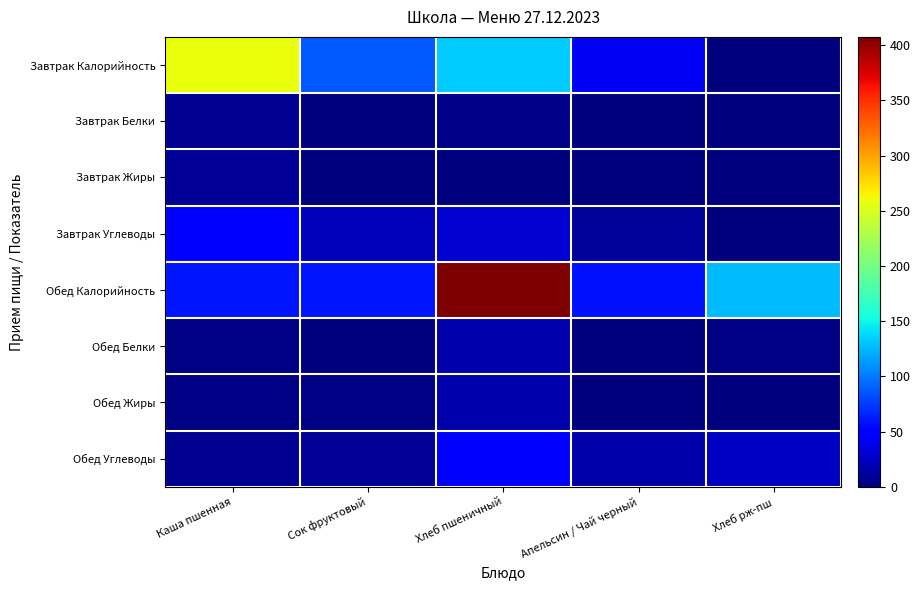

Reading left to right, transcribe all the data shown in this chart.

Завтрак Калорийность: Каша пшенная=258.0	Сок фруктовый=86.4	Хлеб пшеничный=133.2	Апельсин / Чай черный=42.7	Хлеб рж-пш=0.0
Завтрак Белки: Каша пшенная=7.4	Сок фруктовый=0.2	Хлеб пшеничный=4.6	Апельсин / Чай черный=0.4	Хлеб рж-пш=0.0
Завтрак Жиры: Каша пшенная=8.7	Сок фруктовый=0.3	Хлеб пшеничный=0.5	Апельсин / Чай черный=0.4	Хлеб рж-пш=0.0
Завтрак Углеводы: Каша пшенная=46.9	Сок фруктовый=22.2	Хлеб пшеничный=29.5	Апельсин / Чай черный=10.0	Хлеб рж-пш=0.0
Обед Калорийность: Каша пшенная=60.0	Сок фруктовый=59.6	Хлеб пшеничный=407.6	Апельсин / Чай черный=58.6	Хлеб рж-пш=126.7
Обед Белки: Каша пшенная=1.9	Сок фруктовый=1.4	Хлеб пшеничный=16.1	Апельсин / Чай черный=0.2	Хлеб рж-пш=1.9
Обед Жиры: Каша пшенная=2.5	Сок фруктовый=2.1	Хлеб пшеничный=17.0	Апельсин / Чай черный=0.1	Хлеб рж-пш=0.4
Обед Углеводы: Каша пшенная=7.8	Сок фруктовый=8.8	Хлеб пшеничный=48.5	Апельсин / Чай черный=15.2	Хлеб рж-пш=23.9